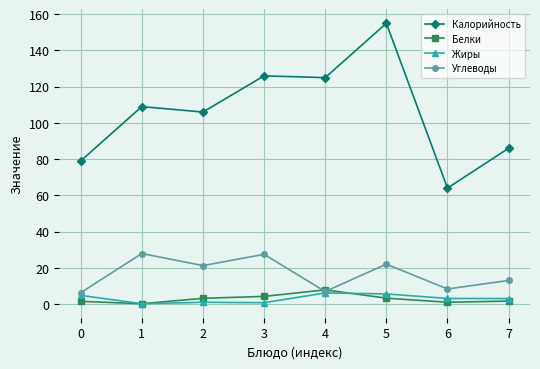

What is the value of the Белки point at the 4th from the left?

4.2